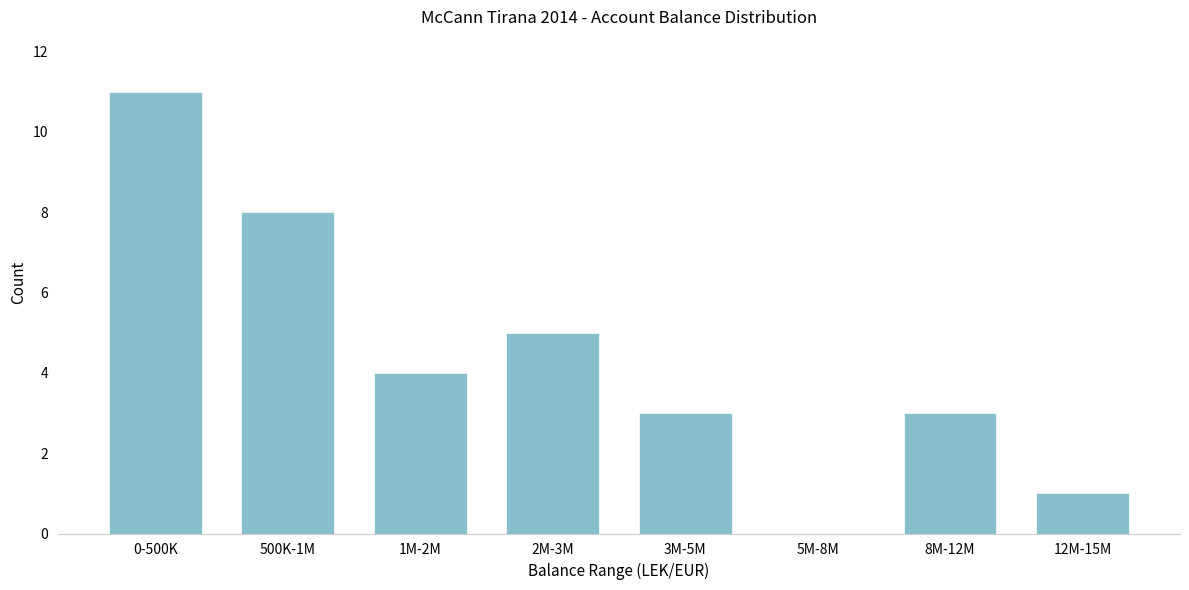

Reading left to right, transcribe all the data shown in this chart.

0-500K=11	500K-1M=8	1M-2M=4	2M-3M=5	3M-5M=3	5M-8M=0	8M-12M=3	12M-15M=1